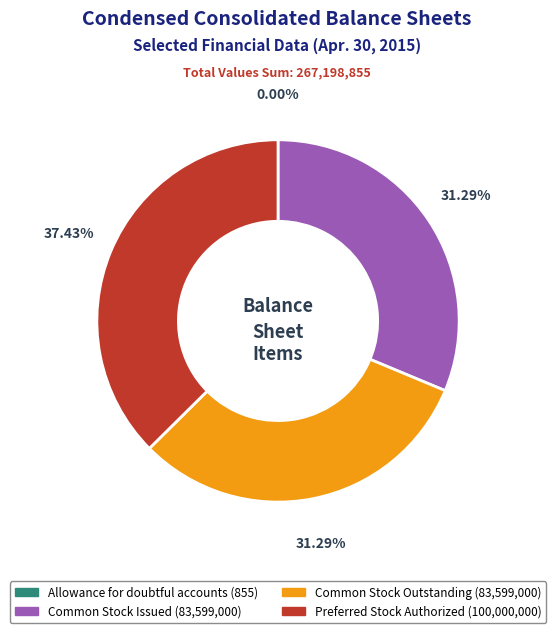

Is there any slice that represents more than half of the pie?

No